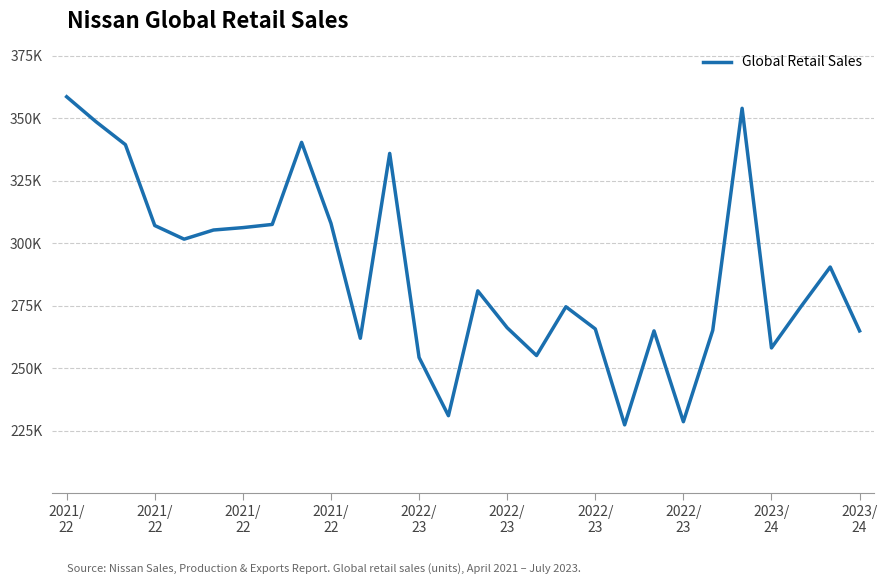

Is this an area chart (filled region under the line)?

No